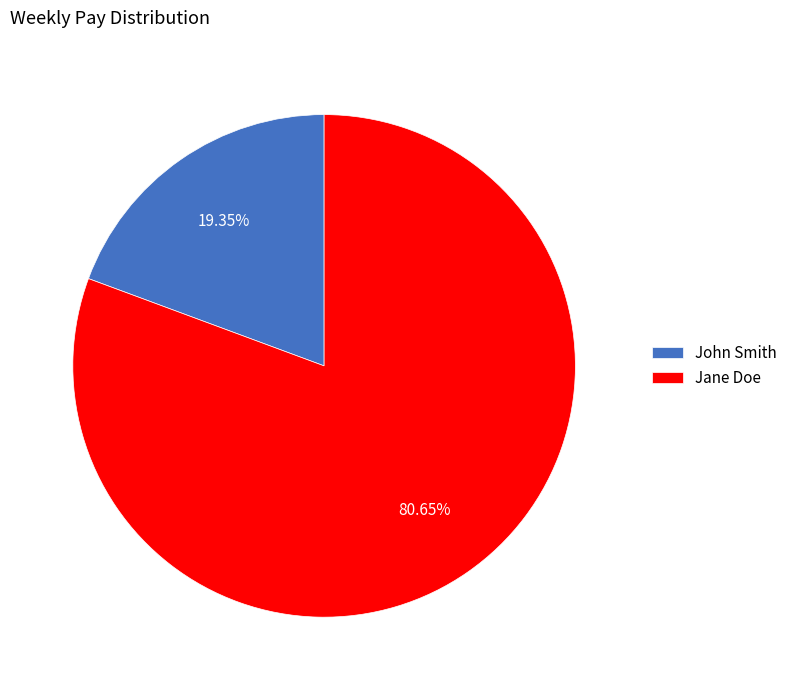

Does any single category account for the majority?

Yes